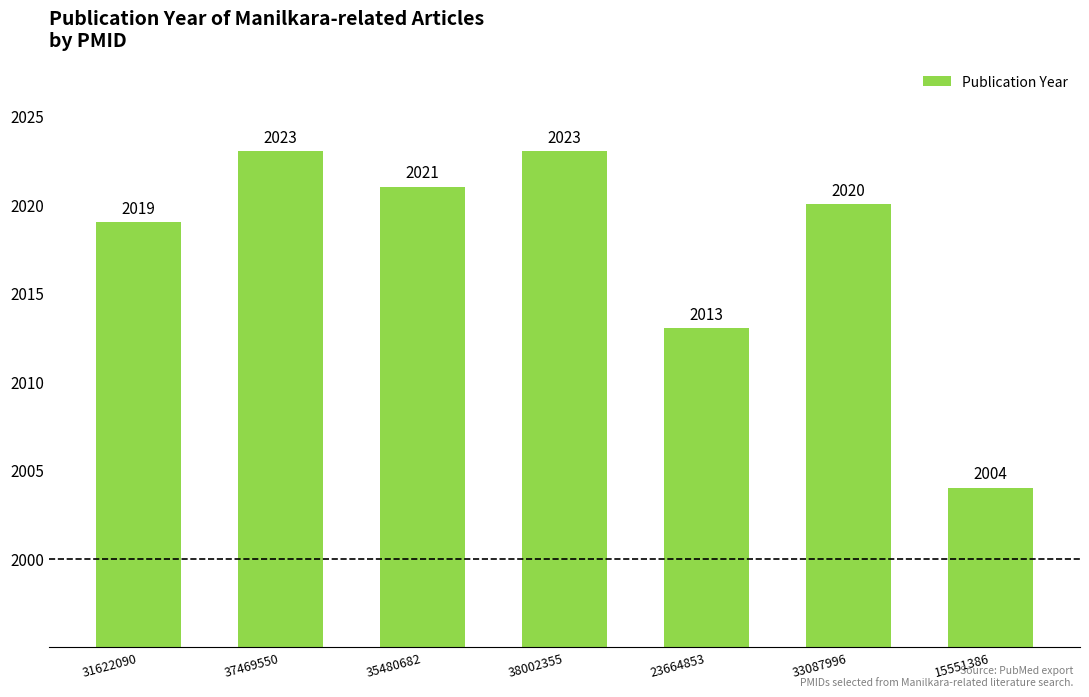

Reading left to right, what are all the values shown in this chart?

31622090=2019	37469550=2023	35480682=2021	38002355=2023	23664853=2013	33087996=2020	15551386=2004